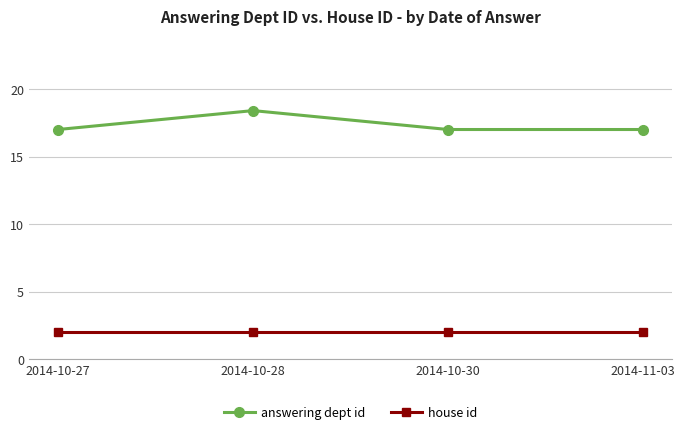

Does the chart have visible grid lines?

Yes